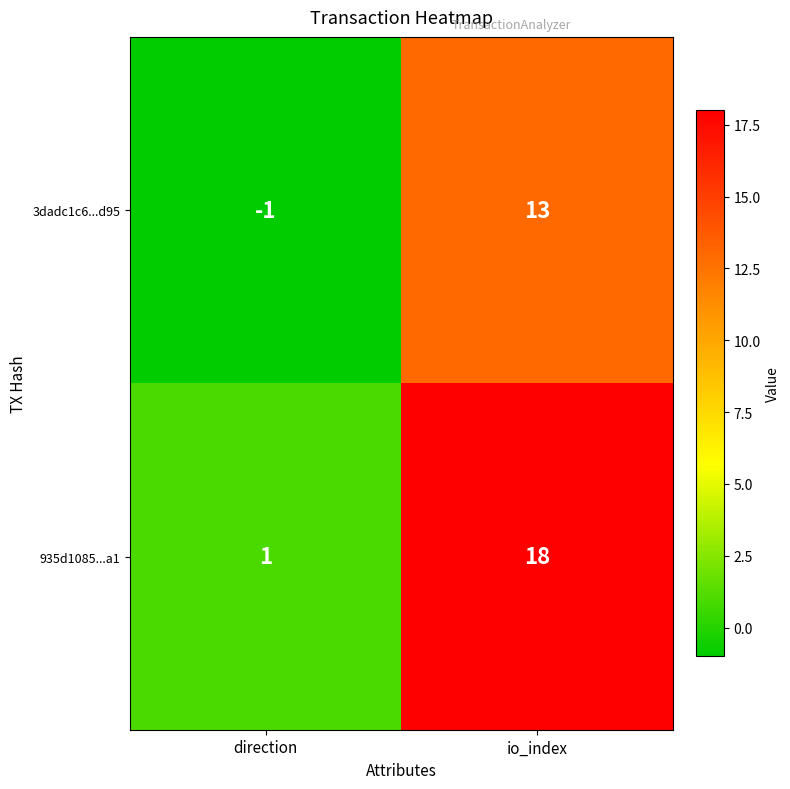

How many values in the 3dadc1c6...d95 series are below 13?

1